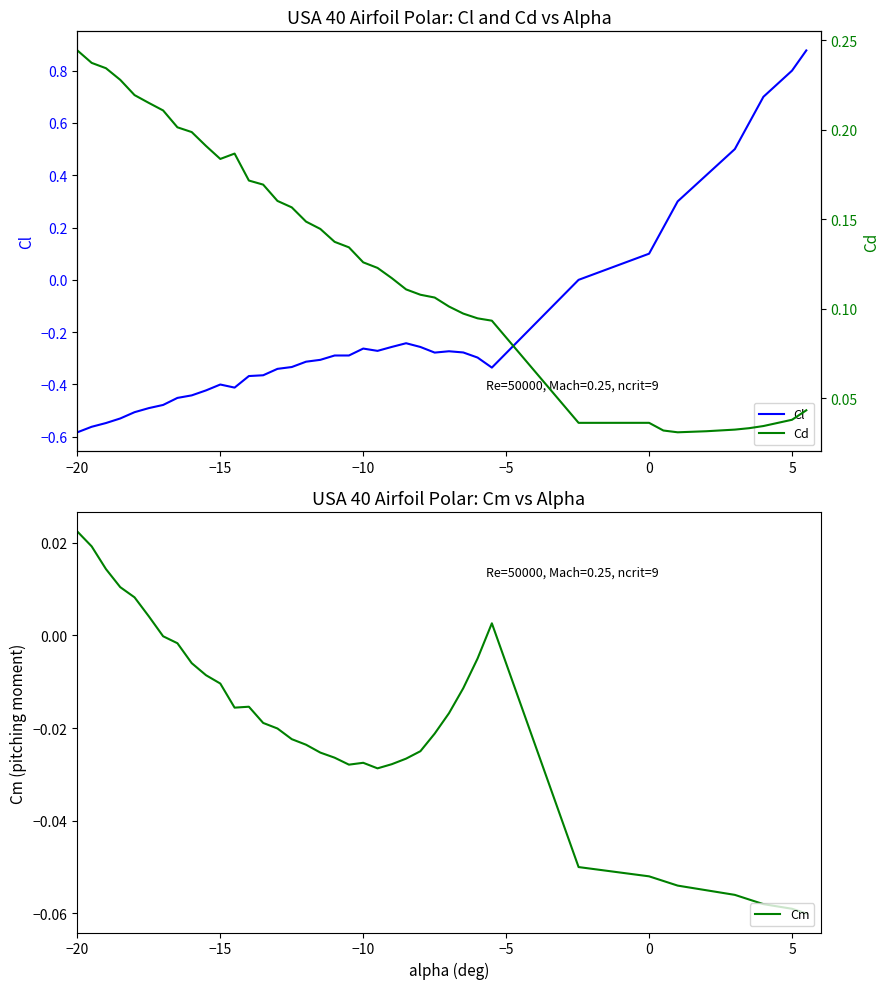

Which series has the largest total across all categories?

Cd